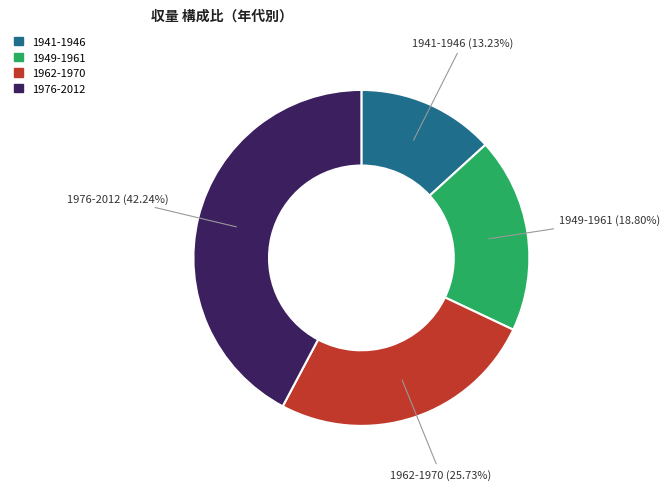

Between 1949-1961 and 1962-1970, which is larger?

1962-1970